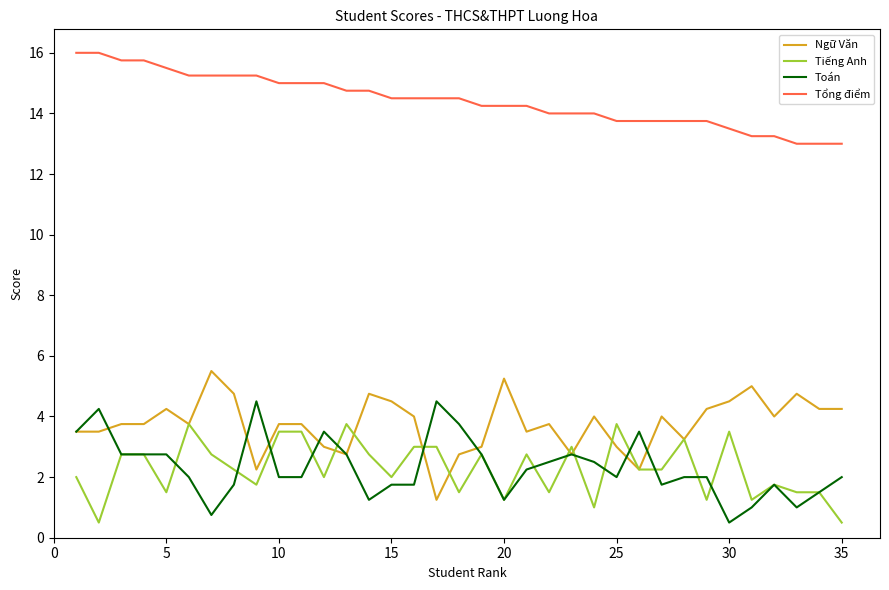

Which series has the largest total across all categories?

Tổng điểm